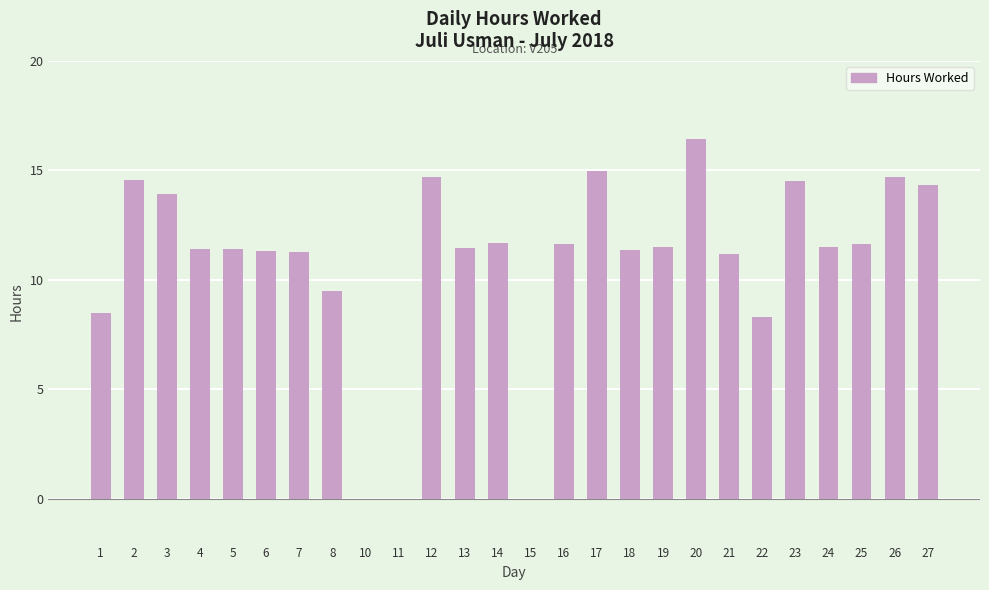

What is the sum of all values?

281.7